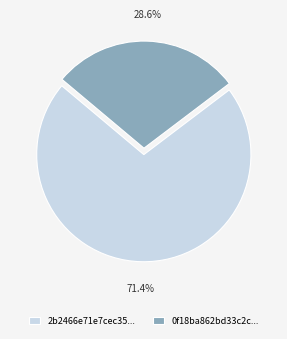

Count the number of slices in the pie.

2